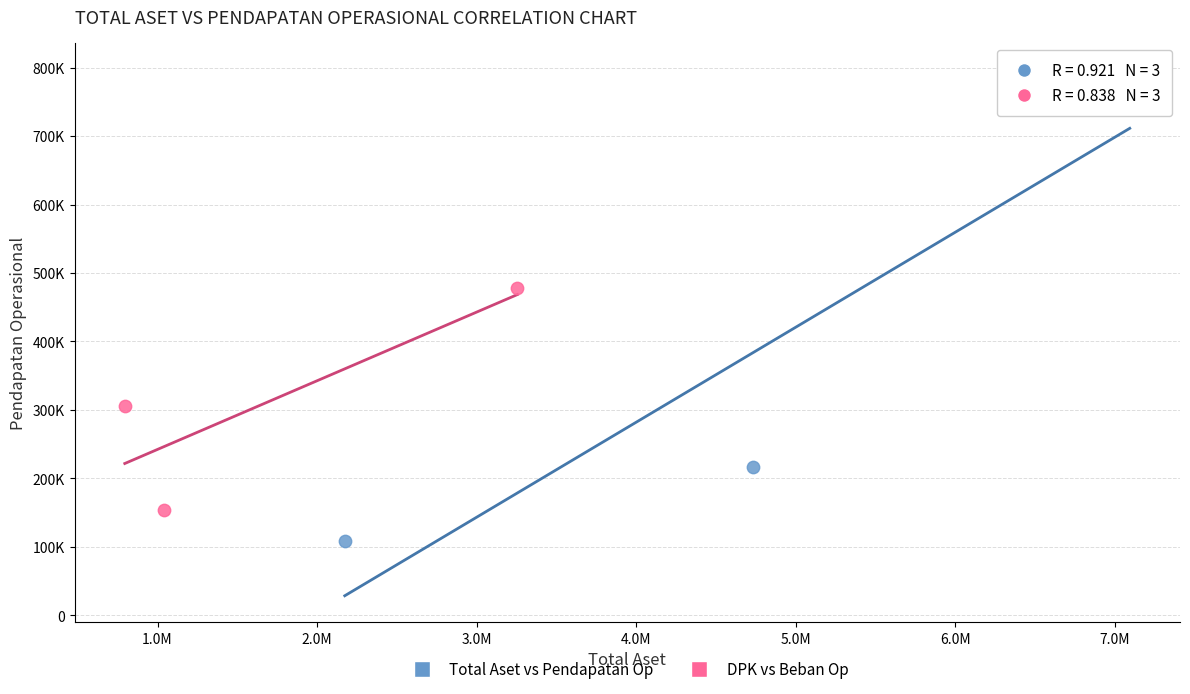

Which series reaches the minimum Y coordinate?

Total Aset vs Pendapatan Op